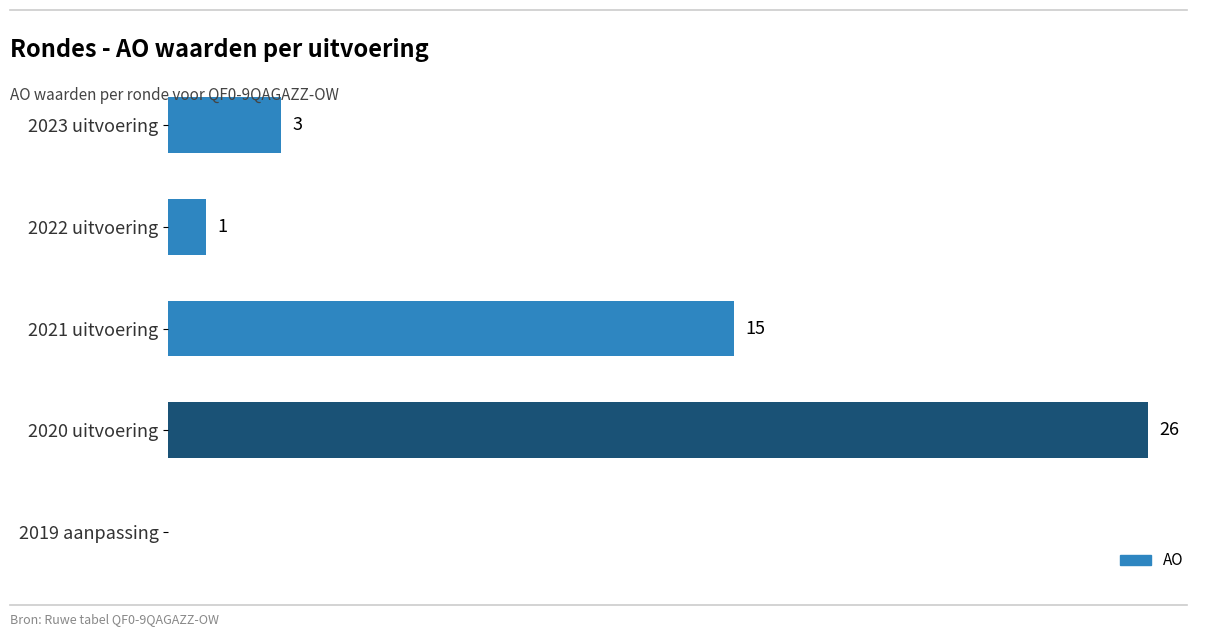

Which has a higher value, 2021 uitvoering or 2022 uitvoering?

2021 uitvoering